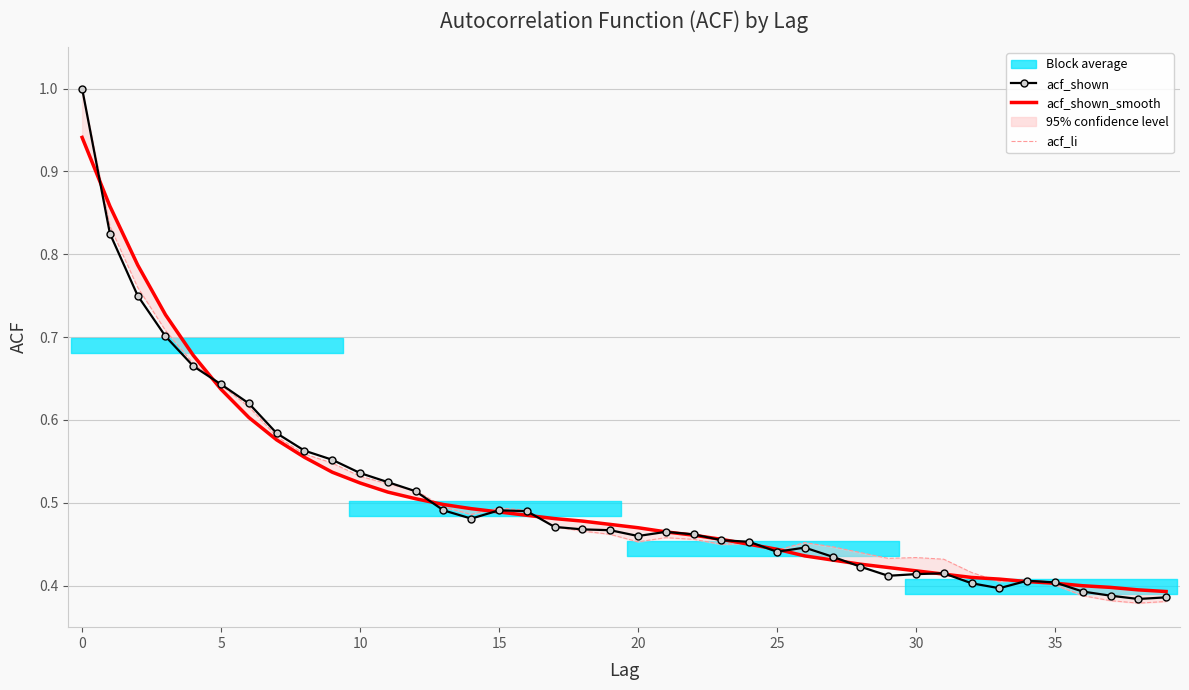

Which series has the widest spread of values?

acf_li